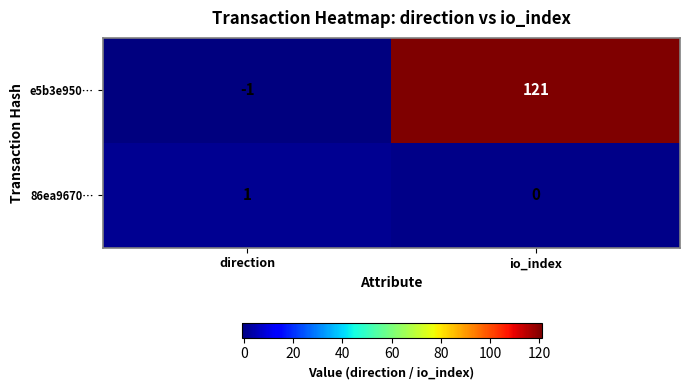

Which category has the lowest value across all series?

direction